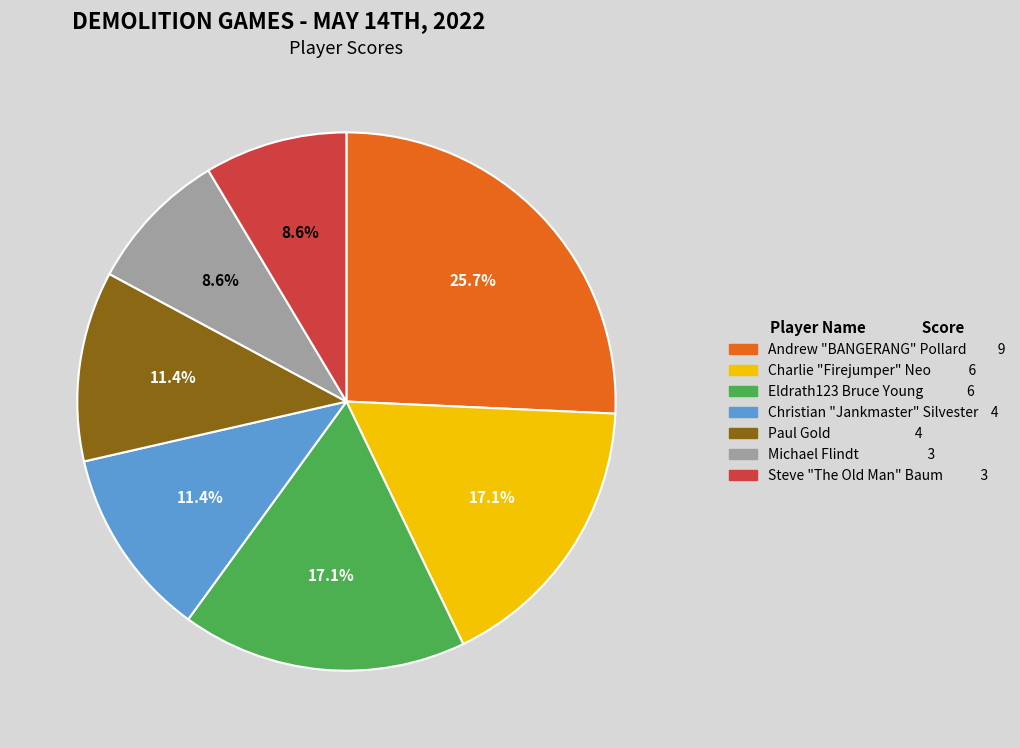

What percentage is NOT represented by Christian "Jankmaster" Silvester 4?

88.6%